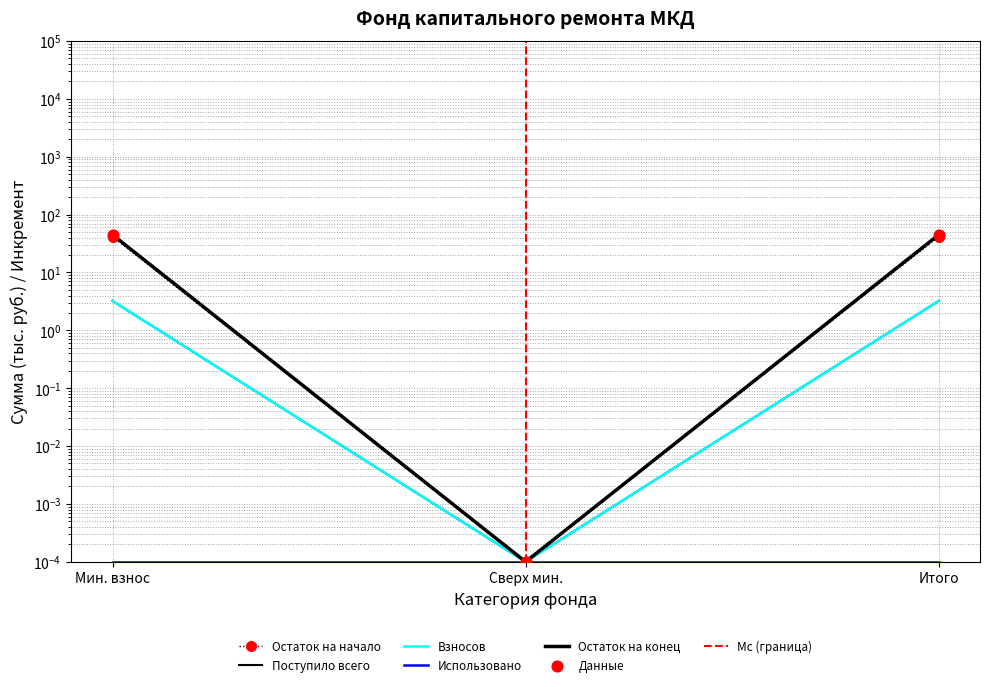

At which category is the sum across all series the highest?

Мин. взнос